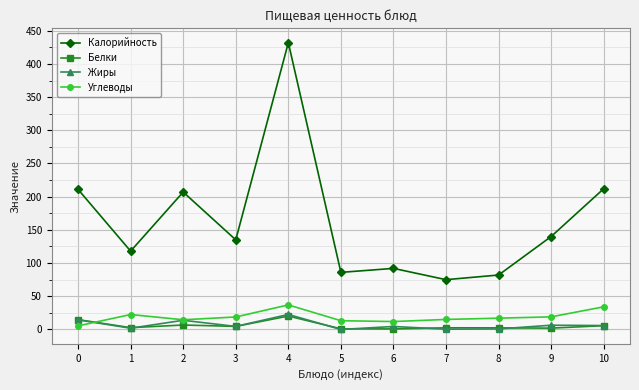

What are all the series names shown in the legend?

Калорийность, Белки, Жиры, Углеводы